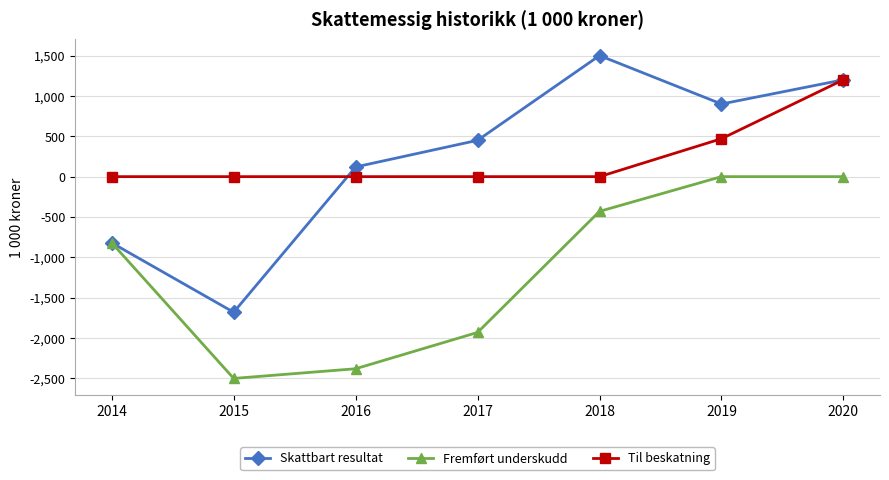

How many interior local peaks does the Skattbart resultat series have?

1